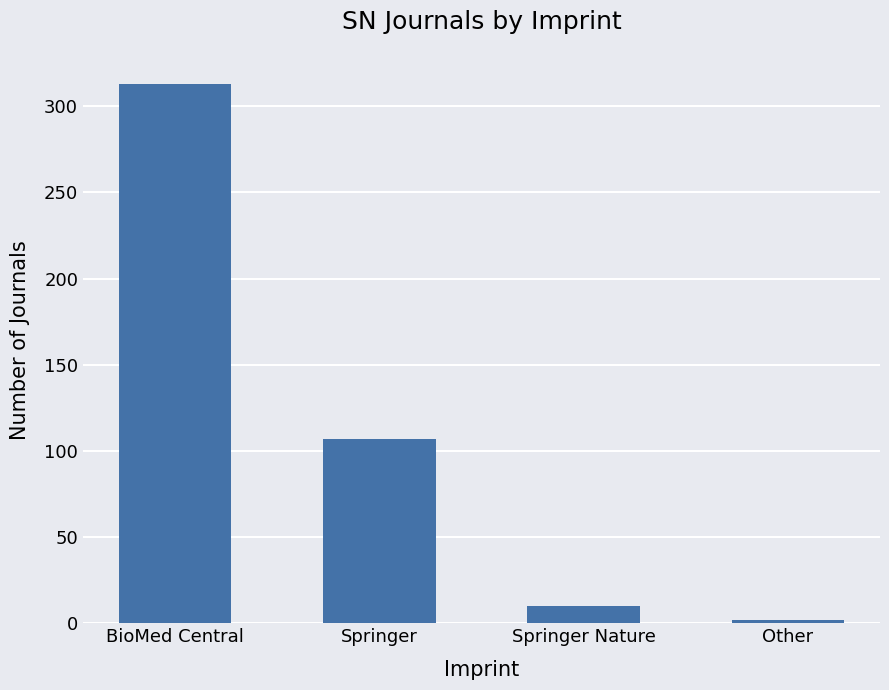

Between BioMed Central and Springer Nature, which is larger?

BioMed Central